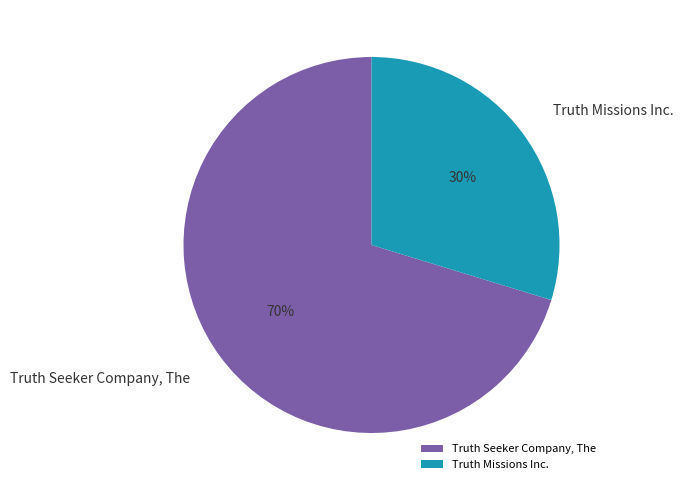

Combined, do Truth Missions Inc. and Truth Seeker Company, The account for over 50%?

Yes